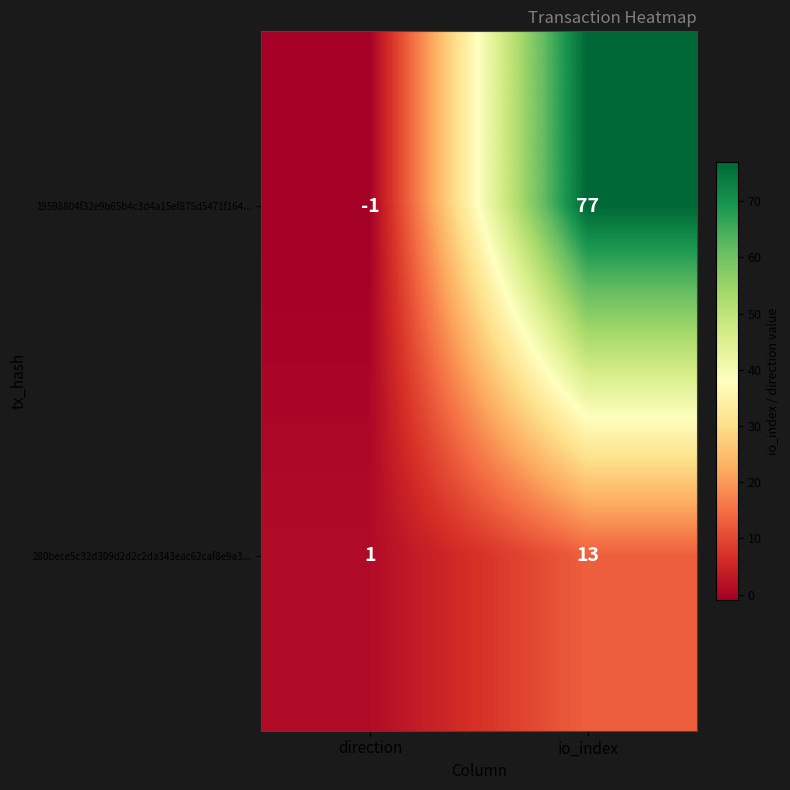

The 280bece5c32d309d2d2c2da343eac62caf8e9a3... series shows 2 at direction. True or false?

False